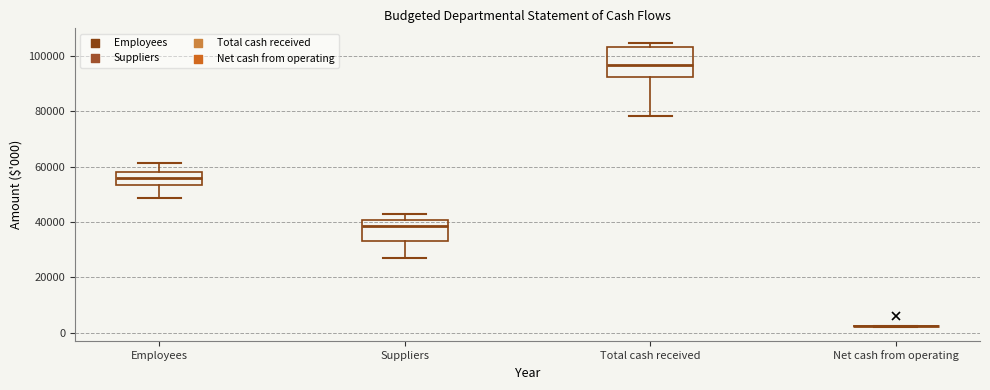

Reading left to right, read every box against the y-axis: the position of its median line, the range the box covers, and the ends of its whiskers. The values are not printed on the chart, so give them approximately, as read against the axis.

Employees: median 56000, box 54000 to 58000, whiskers 48000 to 62000
Suppliers: median 38000, box 34000 to 40000, whiskers 28000 to 42000
Total cash received: median 96000, box 92000 to 104000, whiskers 78000 to 104000 (just above the box's upper edge)
Net cash from operating: box collapsed to a line at 2000, whiskers 2000 to 2000